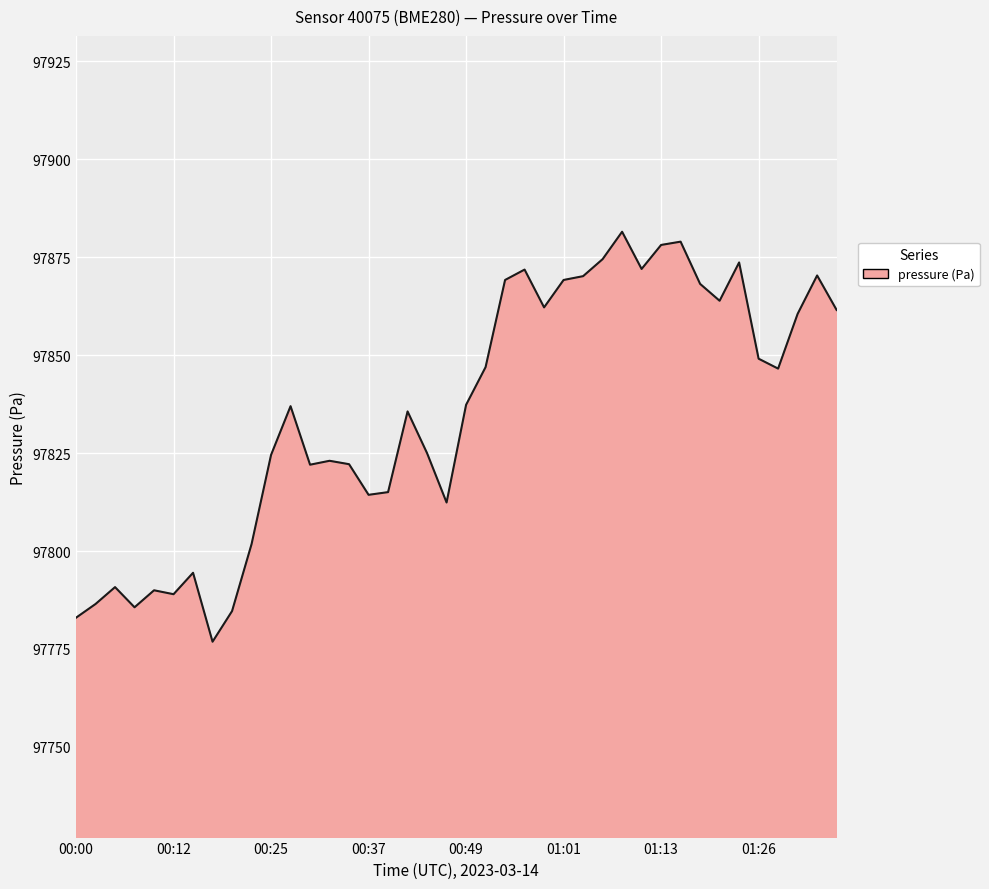

What is the smallest value displayed?

97776.8